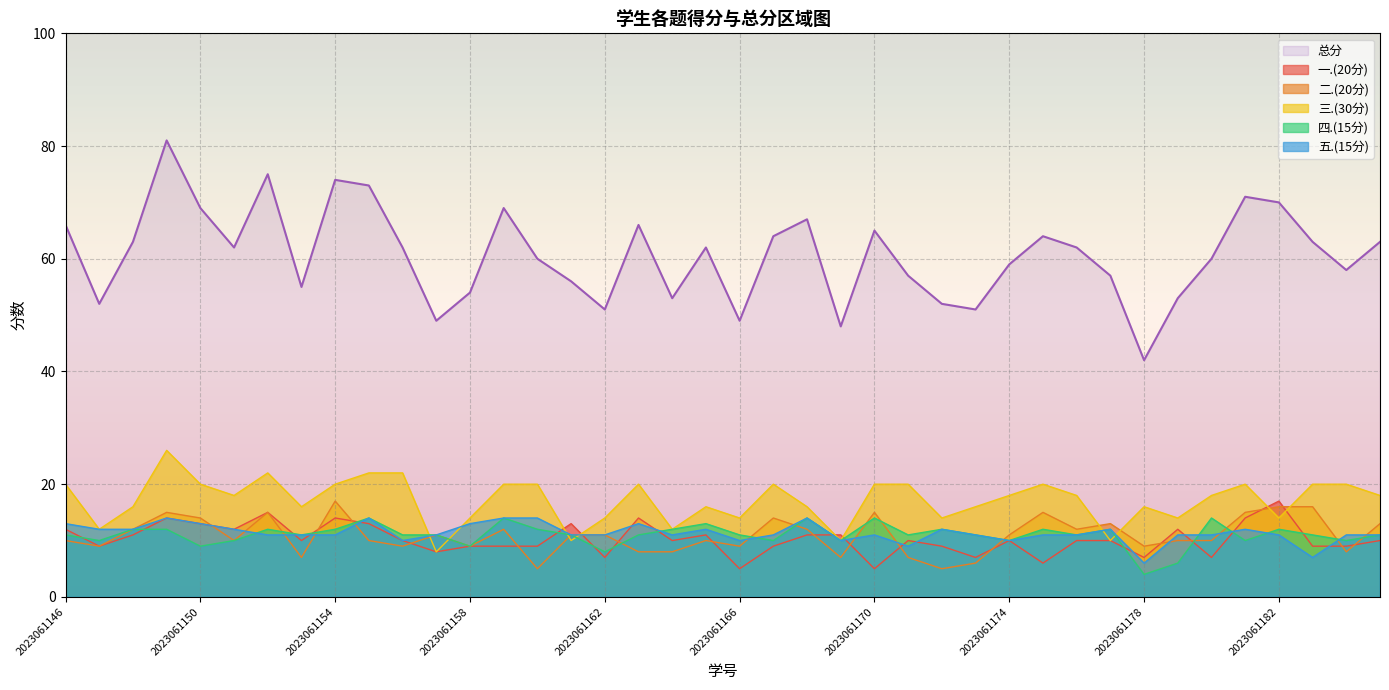

Reading right to left, extract all data points from this chart.

一.(20分): 2023061185=10	2023061184=9	2023061183=9	2023061182=17	2023061181=14	2023061180=7	2023061179=12	2023061178=7	2023061177=10	2023061176=10	2023061175=6	2023061174=10	2023061173=7	2023061172=9	2023061171=10	2023061170=5	2023061169=11	2023061168=11	2023061167=9	2023061166=5	2023061165=11	2023061164=10	2023061163=14	2023061162=7	2023061161=13	2023061160=9	2023061159=9	2023061158=9	2023061157=8	2023061156=10	2023061155=13	2023061154=14	2023061153=10	2023061152=15	2023061151=12	2023061150=13	2023061149=14	2023061148=11	2023061147=9	2023061146=12
二.(20分): 2023061185=13	2023061184=8	2023061183=16	2023061182=16	2023061181=15	2023061180=10	2023061179=10	2023061178=9	2023061177=13	2023061176=12	2023061175=15	2023061174=11	2023061173=6	2023061172=5	2023061171=7	2023061170=15	2023061169=7	2023061168=12	2023061167=14	2023061166=9	2023061165=10	2023061164=8	2023061163=8	2023061162=11	2023061161=11	2023061160=5	2023061159=12	2023061158=9	2023061157=11	2023061156=9	2023061155=10	2023061154=17	2023061153=7	2023061152=15	2023061151=10	2023061150=14	2023061149=15	2023061148=12	2023061147=9	2023061146=10
三.(30分): 2023061185=18	2023061184=20	2023061183=20	2023061182=14	2023061181=20	2023061180=18	2023061179=14	2023061178=16	2023061177=10	2023061176=18	2023061175=20	2023061174=18	2023061173=16	2023061172=14	2023061171=20	2023061170=20	2023061169=10	2023061168=16	2023061167=20	2023061166=14	2023061165=16	2023061164=12	2023061163=20	2023061162=14	2023061161=10	2023061160=20	2023061159=20	2023061158=14	2023061157=8	2023061156=22	2023061155=22	2023061154=20	2023061153=16	2023061152=22	2023061151=18	2023061150=20	2023061149=26	2023061148=16	2023061147=12	2023061146=20
四.(15分): 2023061185=11	2023061184=10	2023061183=11	2023061182=12	2023061181=10	2023061180=14	2023061179=6	2023061178=4	2023061177=12	2023061176=11	2023061175=12	2023061174=10	2023061173=11	2023061172=12	2023061171=11	2023061170=14	2023061169=10	2023061168=14	2023061167=10	2023061166=11	2023061165=13	2023061164=12	2023061163=11	2023061162=8	2023061161=11	2023061160=12	2023061159=14	2023061158=9	2023061157=11	2023061156=11	2023061155=14	2023061154=12	2023061153=11	2023061152=12	2023061151=10	2023061150=9	2023061149=12	2023061148=12	2023061147=10	2023061146=11
五.(15分): 2023061185=11	2023061184=11	2023061183=7	2023061182=11	2023061181=12	2023061180=11	2023061179=11	2023061178=6	2023061177=12	2023061176=11	2023061175=11	2023061174=10	2023061173=11	2023061172=12	2023061171=9	2023061170=11	2023061169=10	2023061168=14	2023061167=11	2023061166=10	2023061165=12	2023061164=11	2023061163=13	2023061162=11	2023061161=11	2023061160=14	2023061159=14	2023061158=13	2023061157=11	2023061156=10	2023061155=14	2023061154=11	2023061153=11	2023061152=11	2023061151=12	2023061150=13	2023061149=14	2023061148=12	2023061147=12	2023061146=13
总分: 2023061185=63	2023061184=58	2023061183=63	2023061182=70	2023061181=71	2023061180=60	2023061179=53	2023061178=42	2023061177=57	2023061176=62	2023061175=64	2023061174=59	2023061173=51	2023061172=52	2023061171=57	2023061170=65	2023061169=48	2023061168=67	2023061167=64	2023061166=49	2023061165=62	2023061164=53	2023061163=66	2023061162=51	2023061161=56	2023061160=60	2023061159=69	2023061158=54	2023061157=49	2023061156=62	2023061155=73	2023061154=74	2023061153=55	2023061152=75	2023061151=62	2023061150=69	2023061149=81	2023061148=63	2023061147=52	2023061146=66